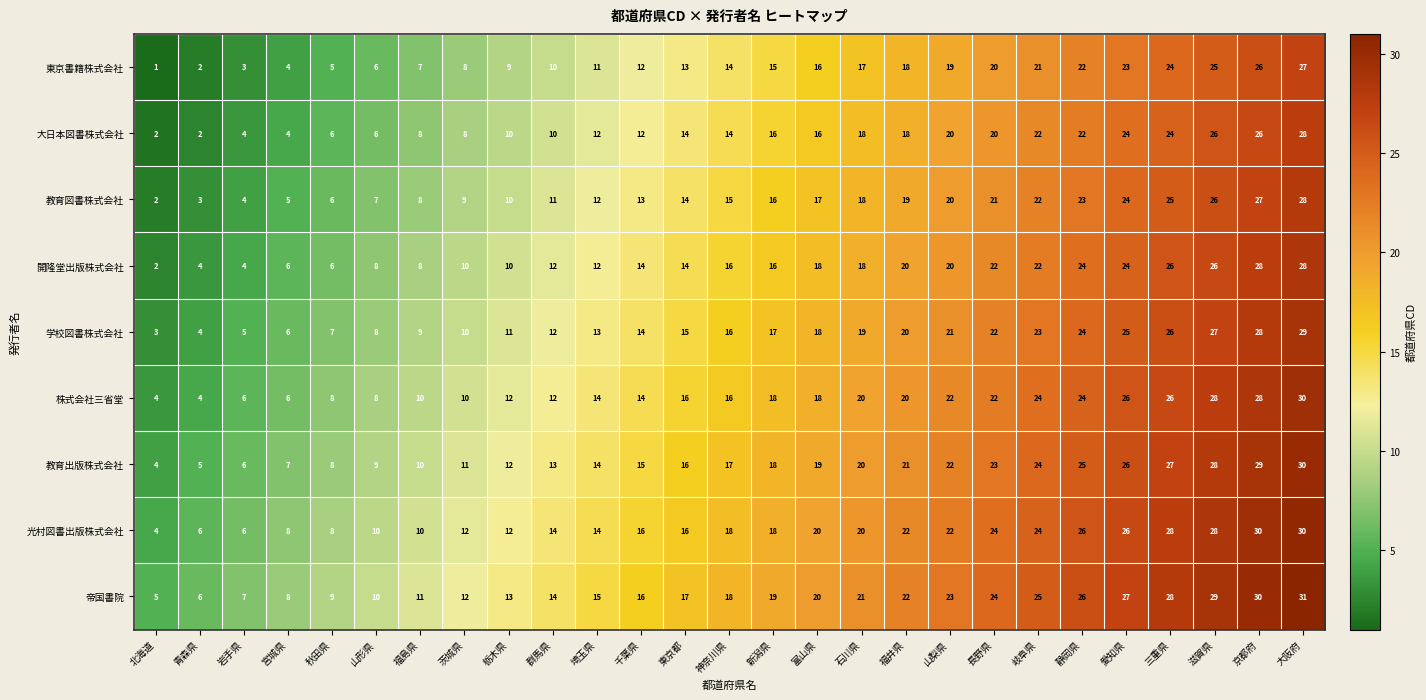

Which label corresponds to the smallest value in the chart?

北海道